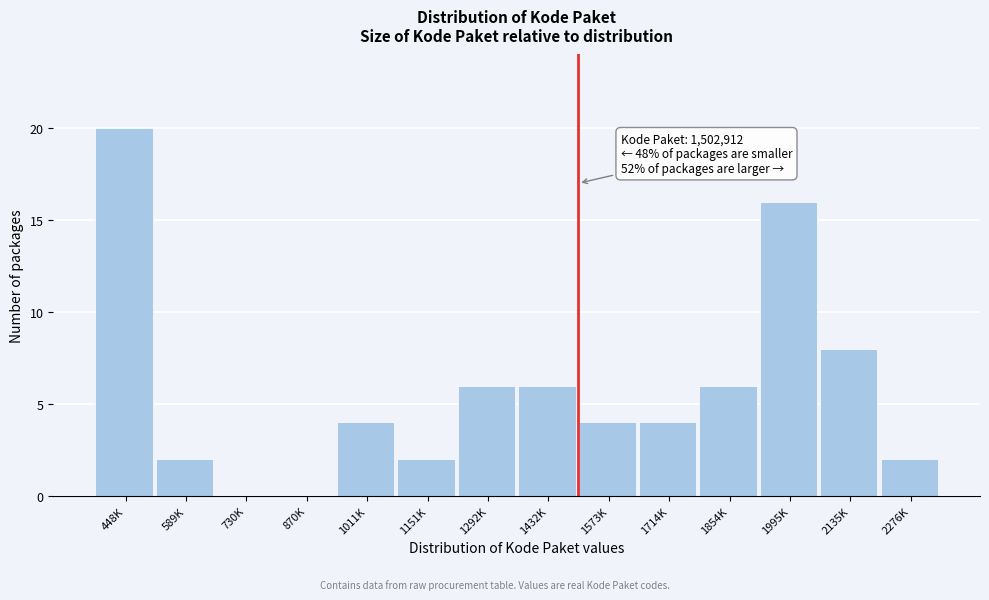

Reading left to right, list all the values displayed in this chart.

448K=20	589K=2	730K=0	870K=0	1011K=4	1151K=2	1292K=6	1432K=6	1573K=4	1714K=4	1854K=6	1995K=16	2135K=8	2276K=2